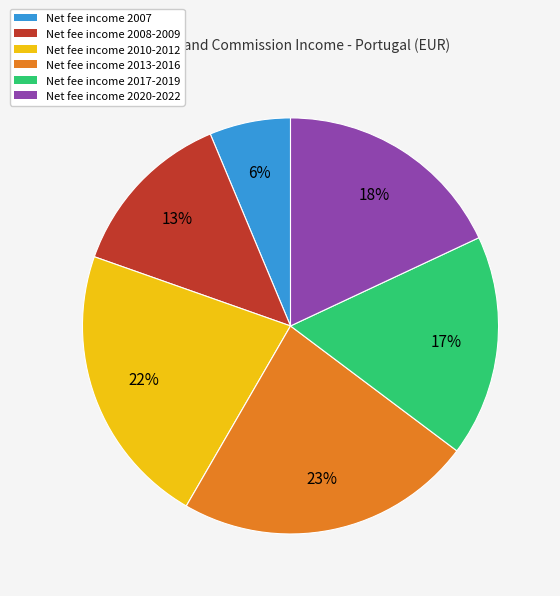

Is there any slice that represents more than half of the pie?

No